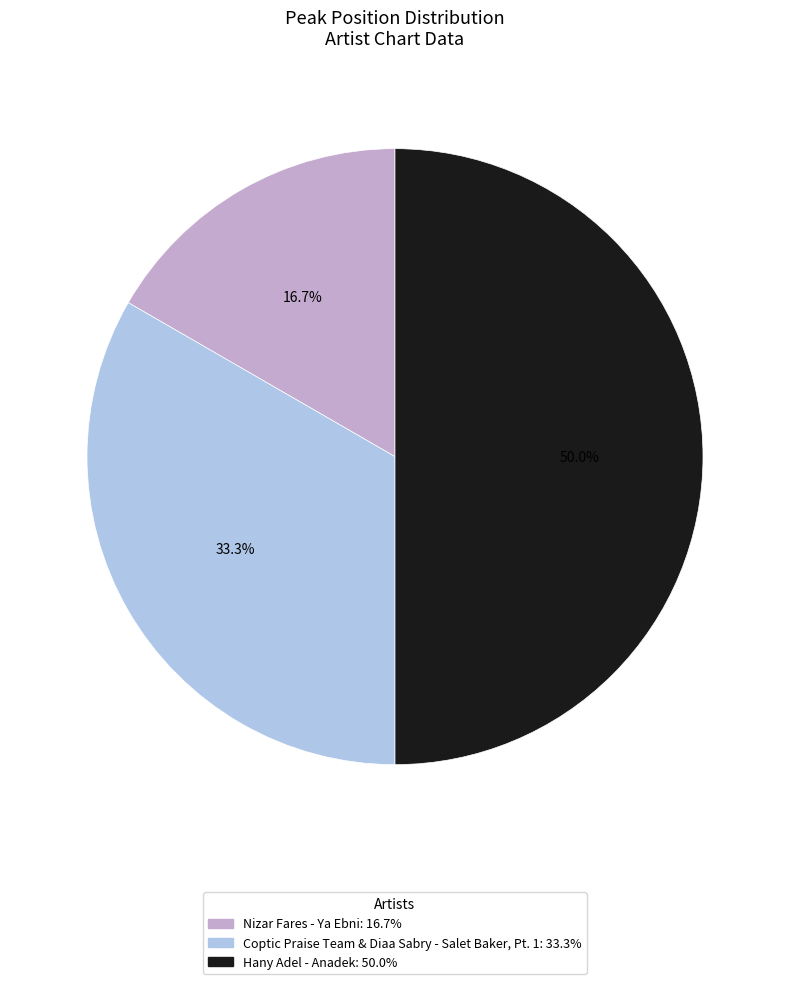

Which category has the biggest portion of the pie?

Hany Adel - Anadek